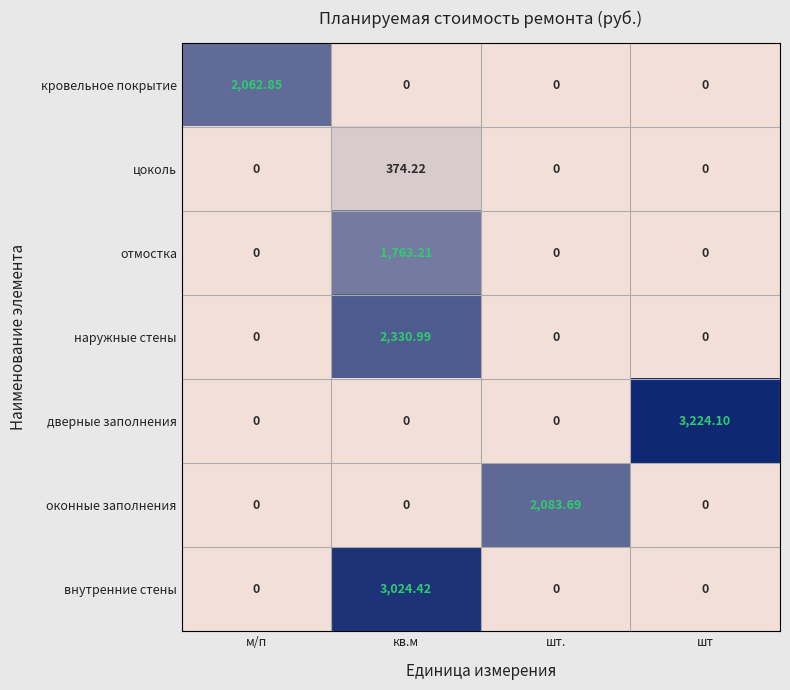

Which series has the largest range (max minus min)?

дверные заполнения